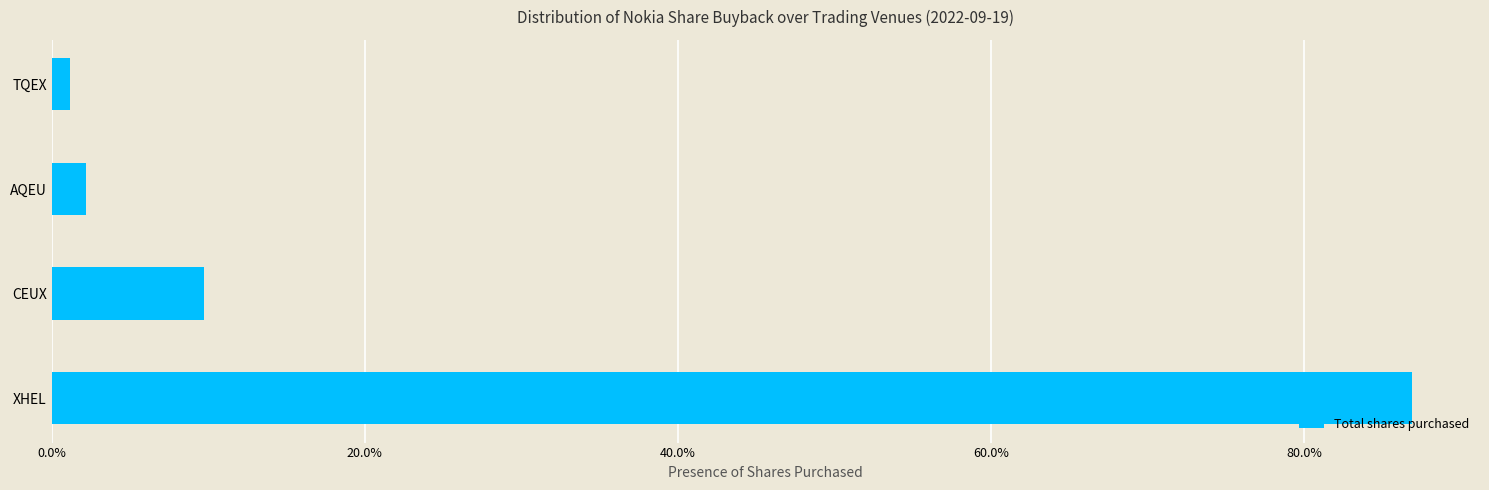

Does the chart contain any negative values?

No